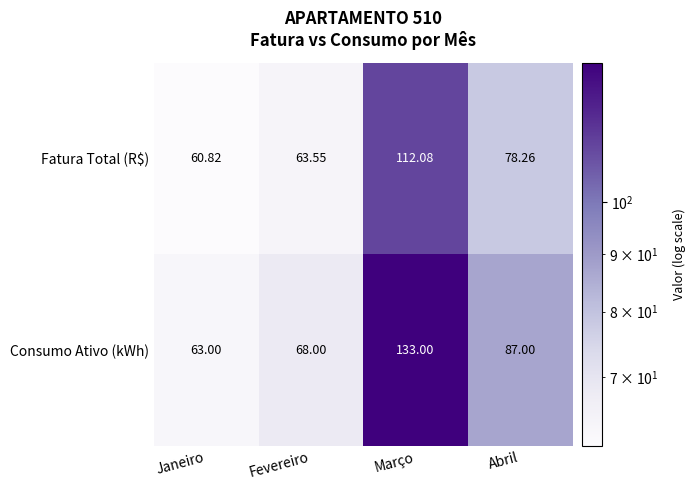

Where is Fatura Total (R$) nearest to the value 86?

Abril